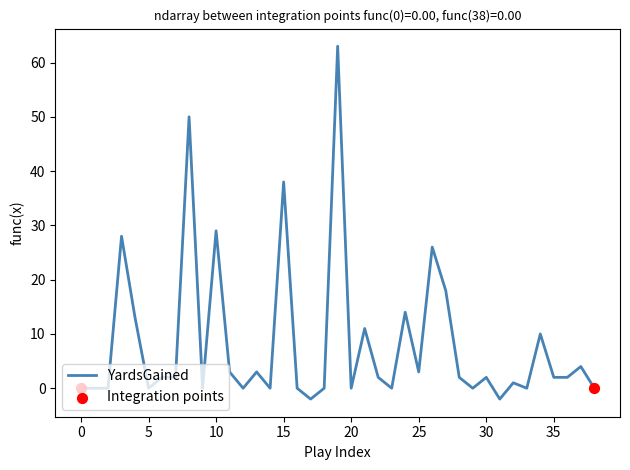

What is the greatest value displayed?

63